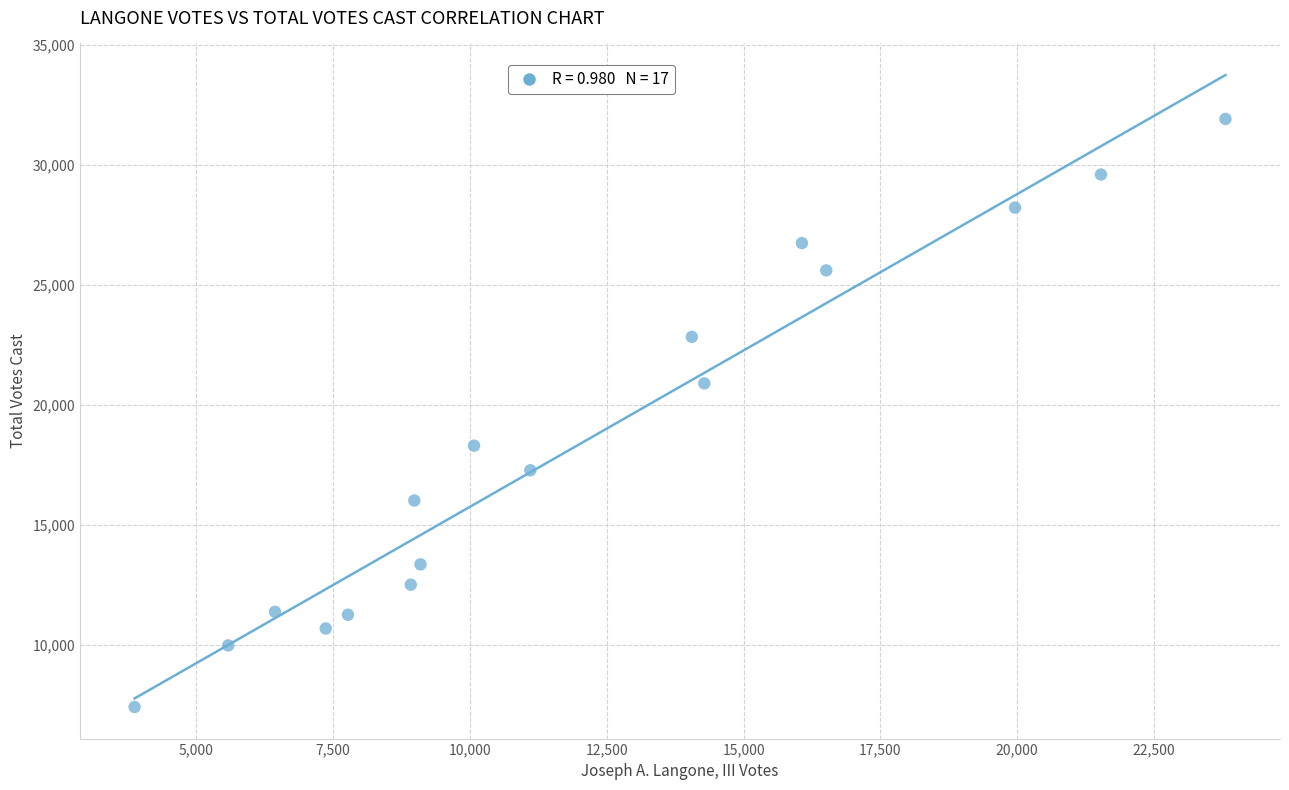

What is the range of X values (max minus min)?

19935